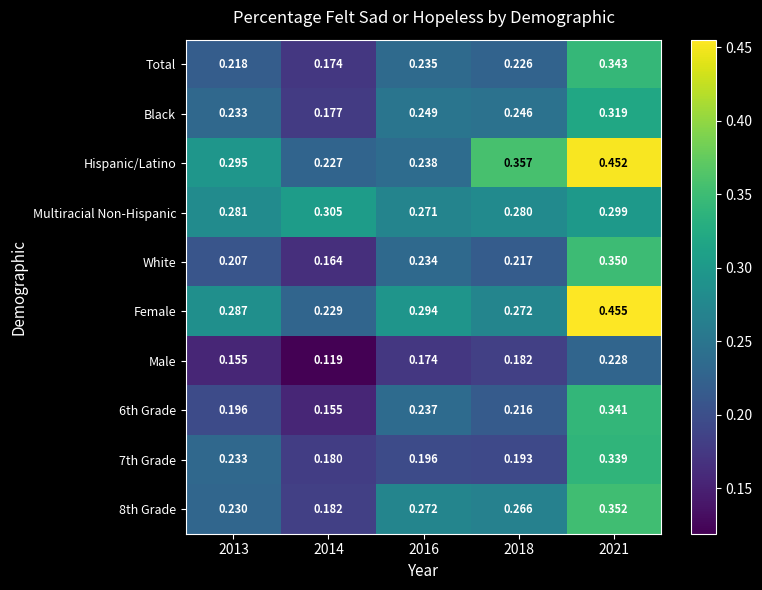

Between 2013 and 2018, which series saw the biggest shift?

Hispanic/Latino